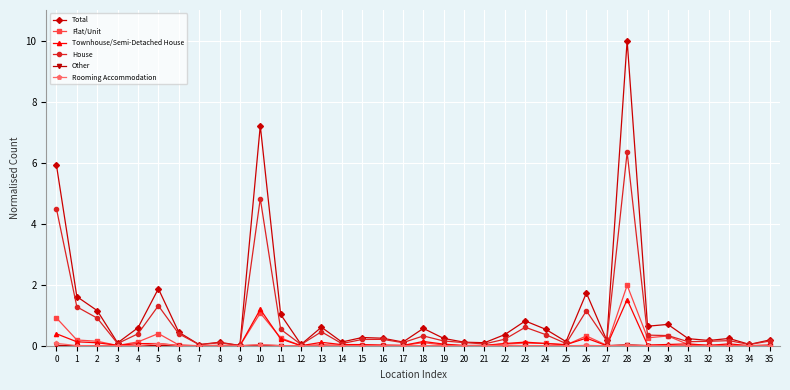

True or false: Total has more than 0 points higher than both neighbors.

True